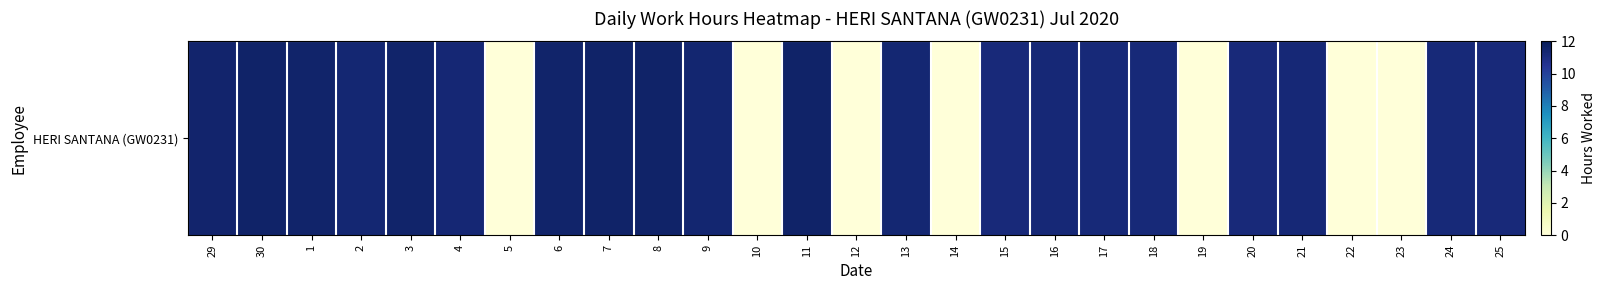

Reading right to left, list all the values displayed in this chart.

25=11.1	24=11.2	23=0.0	22=0.0	21=11.2	20=11.1	19=0.0	18=11.2	17=11.2	16=11.2	15=11.1	14=0.0	13=11.3	12=0.0	11=11.5	10=0.0	9=11.4	8=11.6	7=11.6	6=11.5	5=0.0	4=11.3	3=11.5	2=11.3	1=11.5	30=11.6	29=11.5